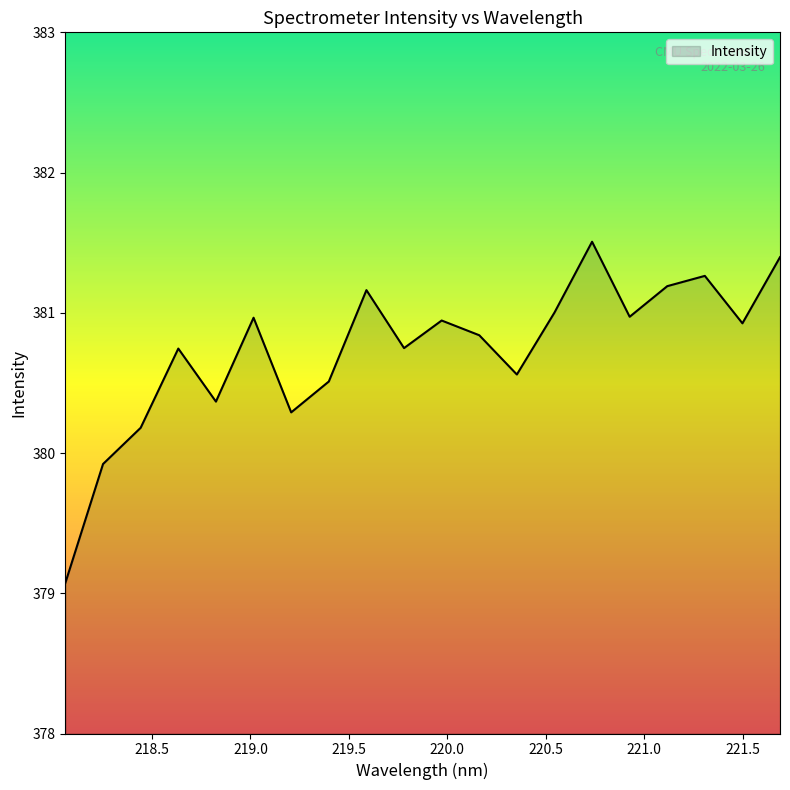

What is the difference between the maximum and minimum values?

2.4